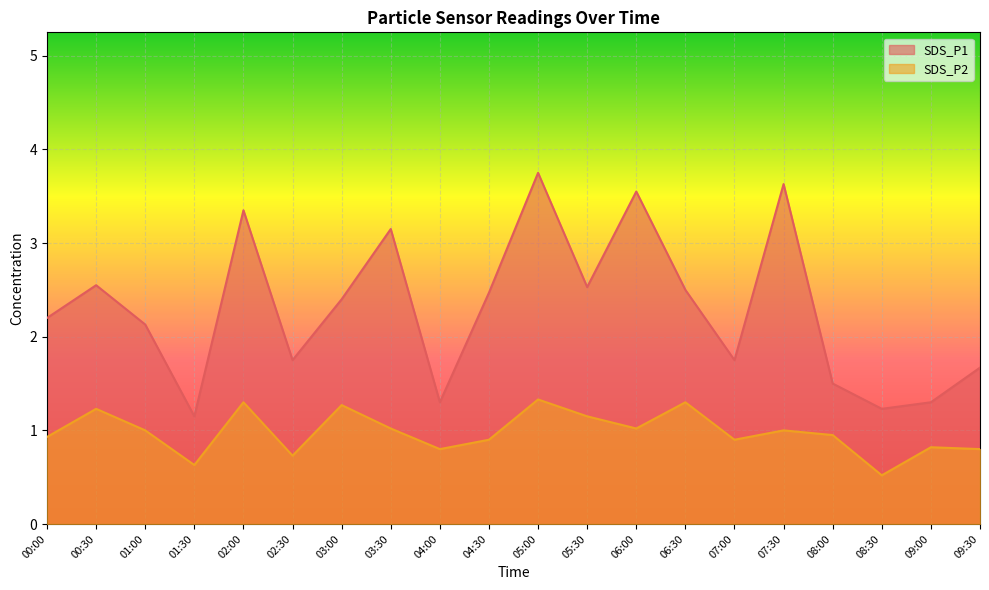

At which label does SDS_P2 reach its peak?

05:00